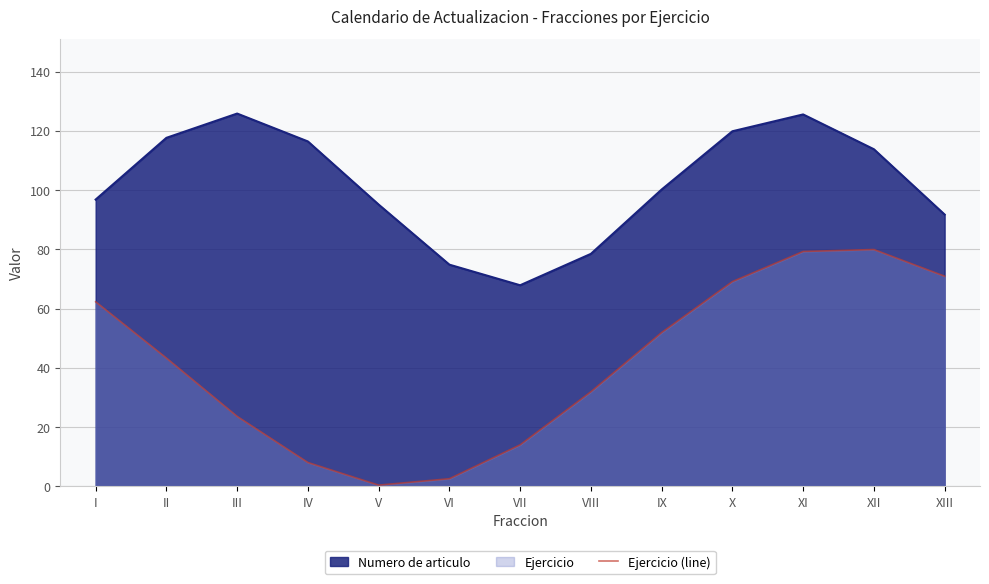

Reading left to right, extract all data points from this chart.

I=77.9	II=54.1	III=29.5	IV=10.1	V=0.5	VI=3.2	VII=17.5	VIII=39.9	IX=64.9	X=86.4	XI=99.1	XII=99.9	XIII=88.7